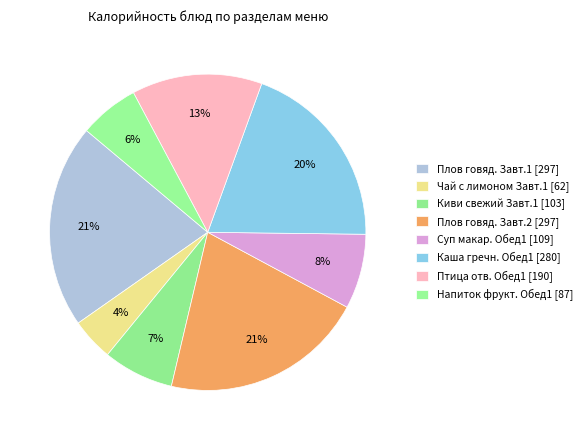

How many slices are in this pie chart?

8